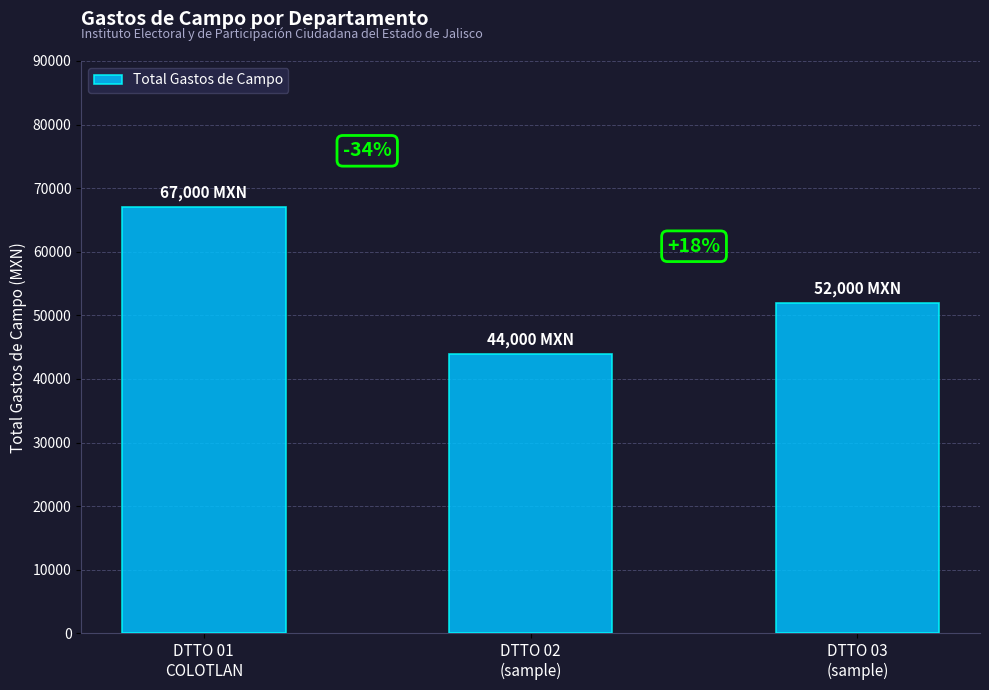

List the labels in order of value, smallest first.

DTTO 02
(sample), DTTO 03
(sample), DTTO 01
COLOTLAN